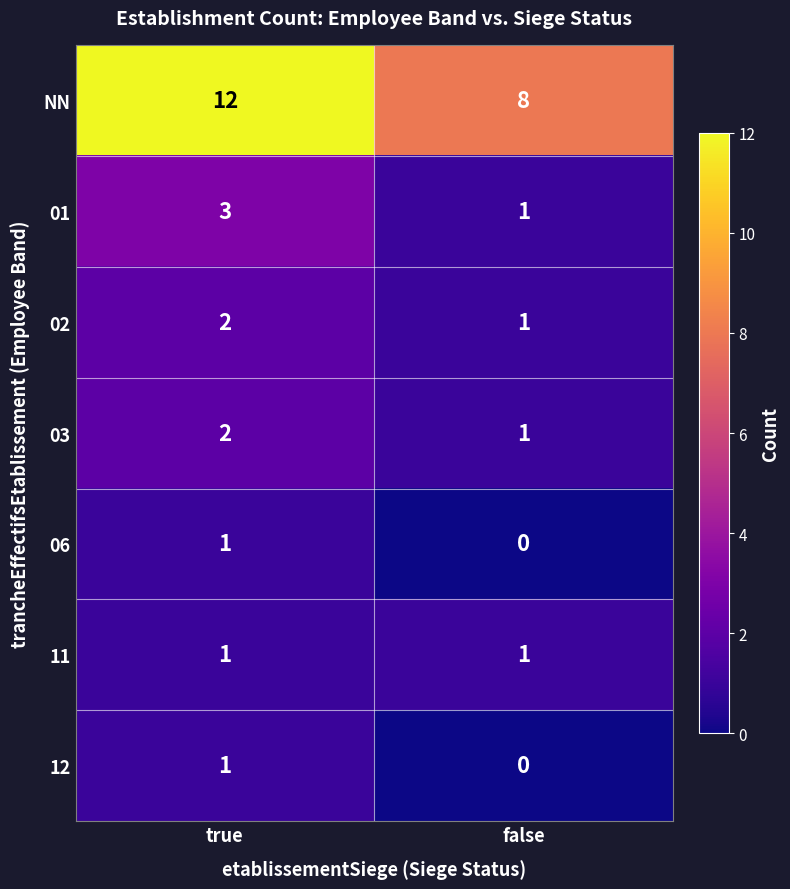

Reading left to right, what are all the values shown in this chart?

NN: true=12	false=8
01: true=3	false=1
02: true=2	false=1
03: true=2	false=1
06: true=1	false=0
11: true=1	false=1
12: true=1	false=0